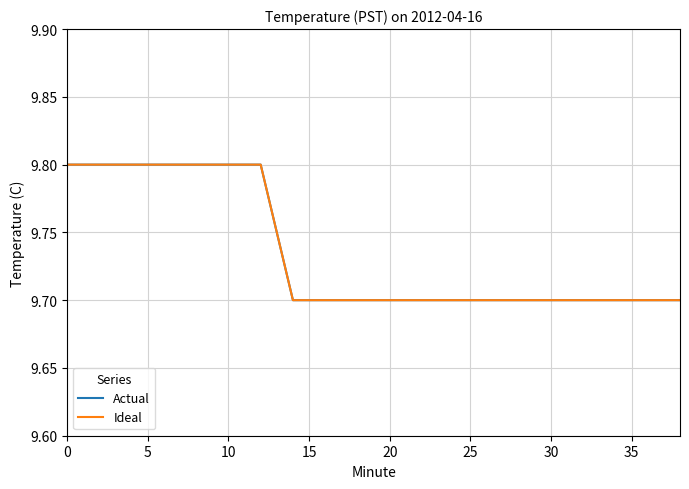

Which series has the widest spread of values?

Actual